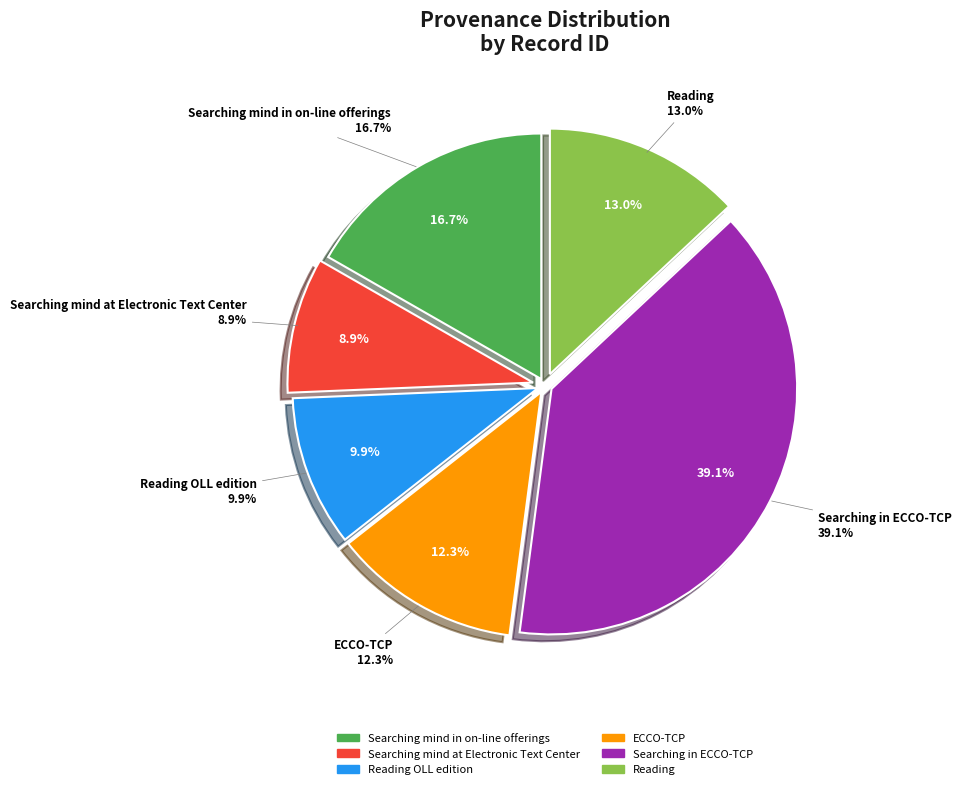

What percentage is the Searching mind at Electronic Text Center slice, to the nearest percent?

9%